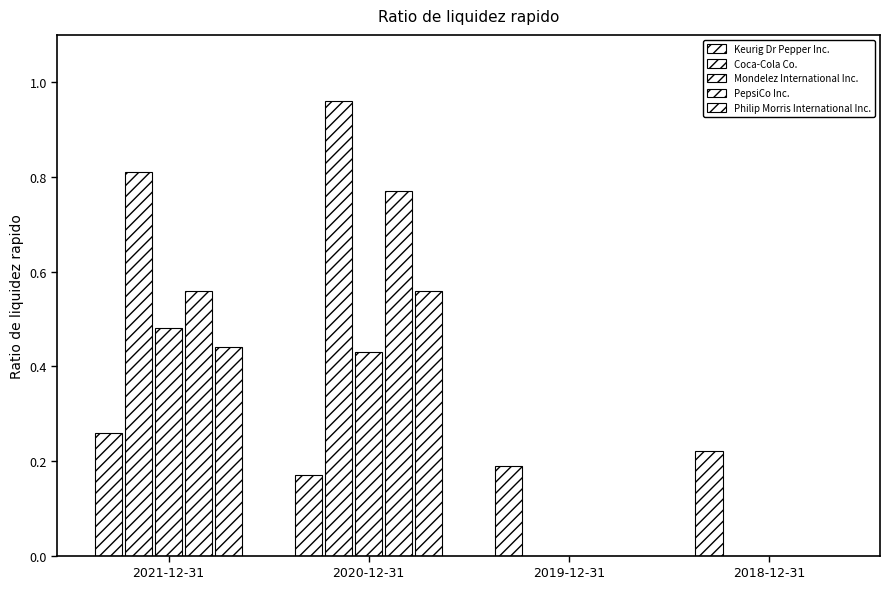

What position from the right is 2018-12-31?

1